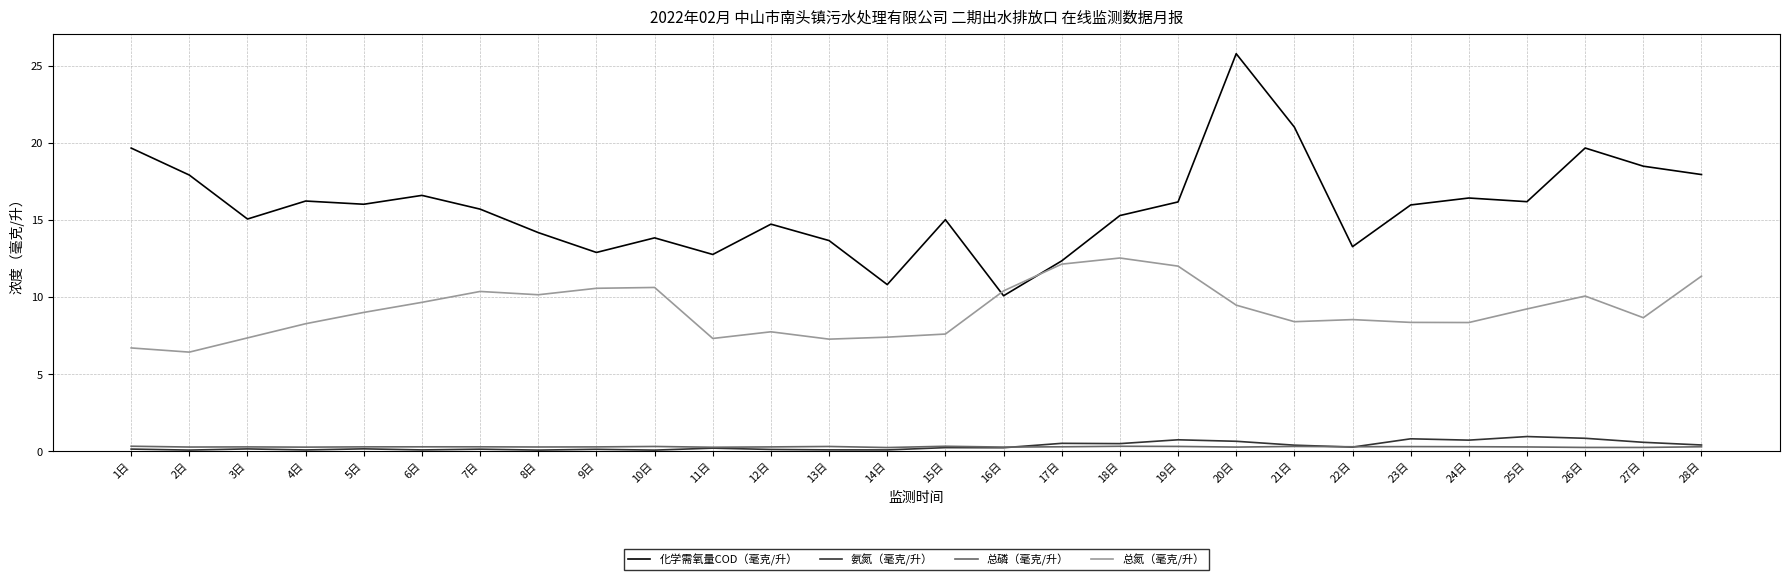

Where is the first local minimum for 总氮（毫克/升）?

2日